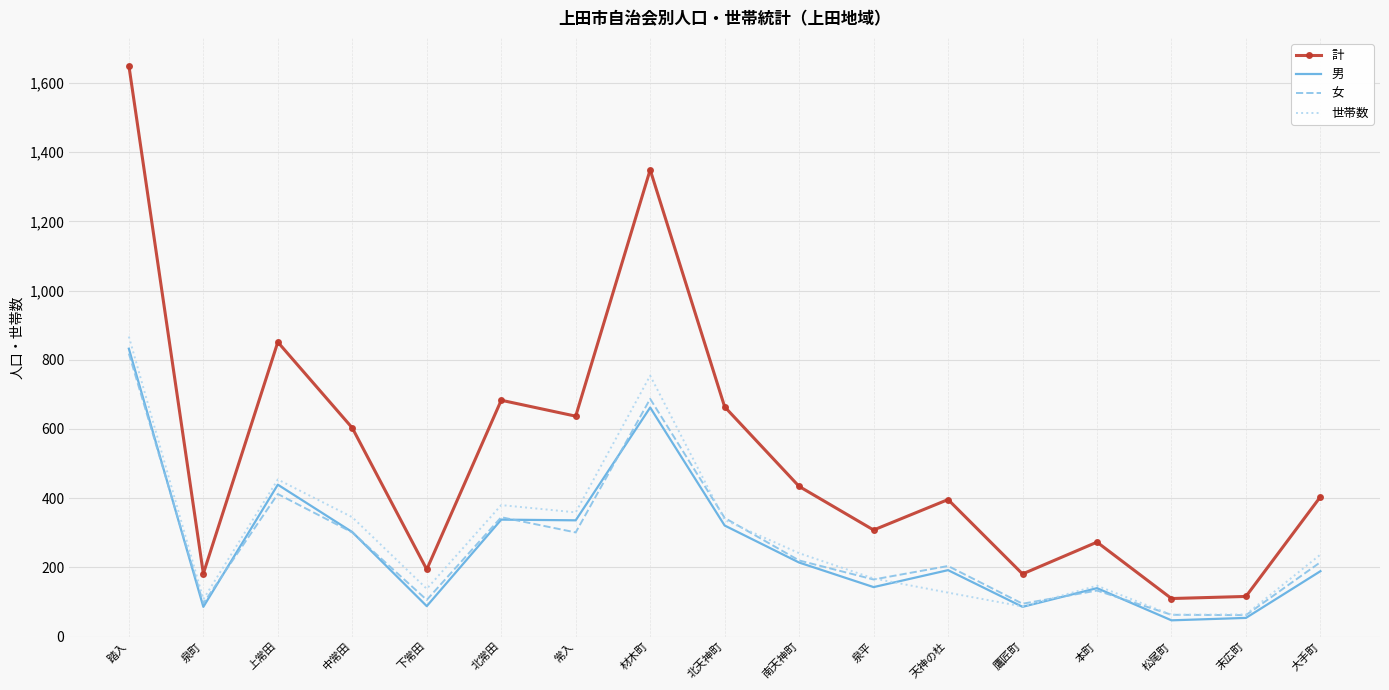

True or false: 世帯数 and 計 cross at least once.

False